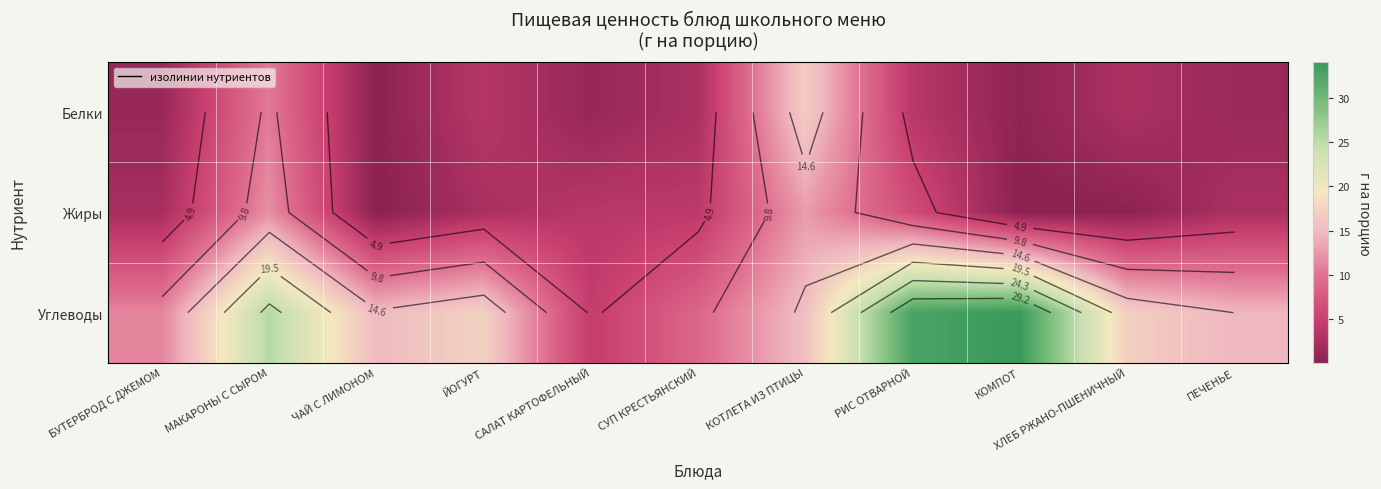

What is the maximum value for Белки?

16.7